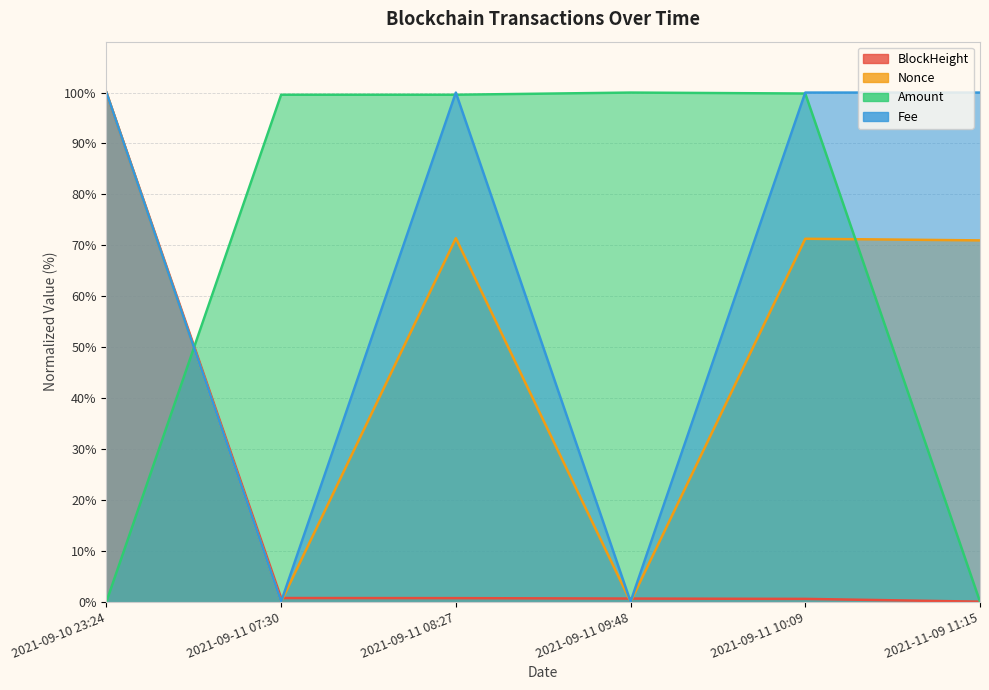

Is it true that BlockHeight equals 0.3 at 2021-09-11 09:48?

False